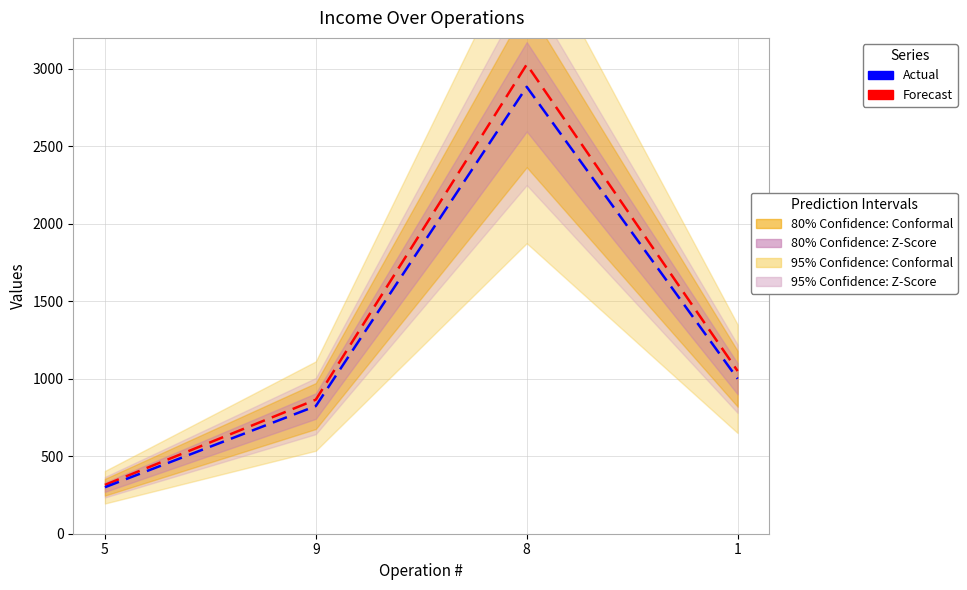

Reading left to right, extract all data points from this chart.

Forecast: 315.0	865.1	3028.4	1050.0
Actual: 300.0	823.9	2884.2	1000.0